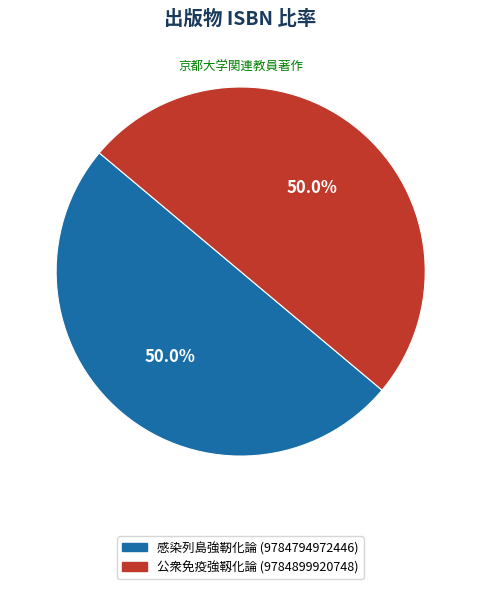

What percentage is the 感染列島強靭化論 slice, to the nearest percent?

50%